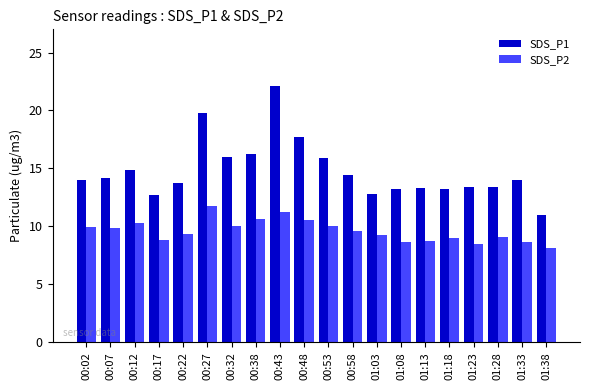

Which series has the largest total across all categories?

SDS_P1